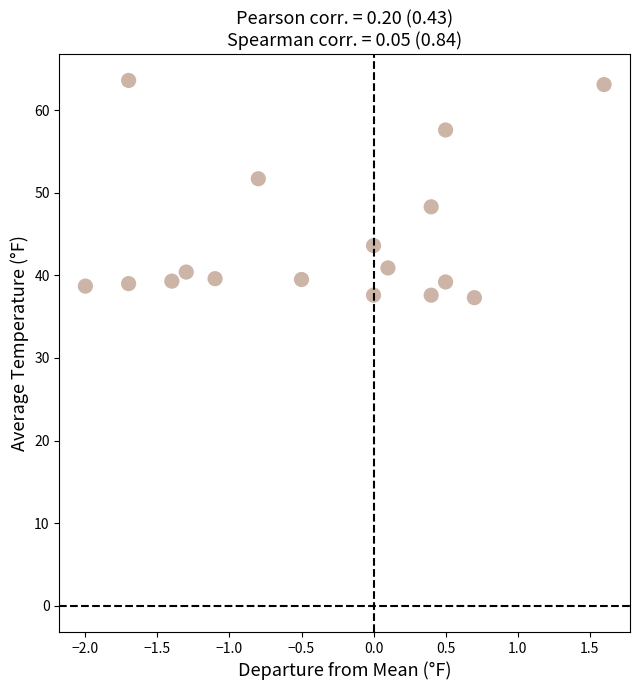

What is the range of Y values (max minus min)?

26.3